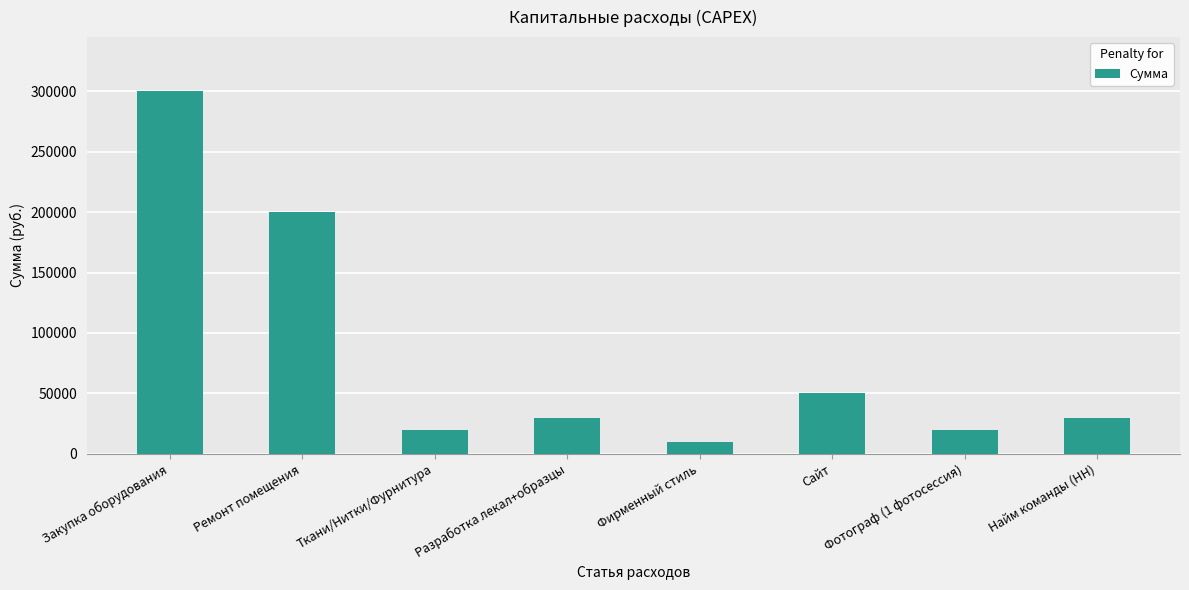

Approximately how many times larger is the value at Ткани/Нитки/Фурнитура compared to Найм команды (HH)?

0.7